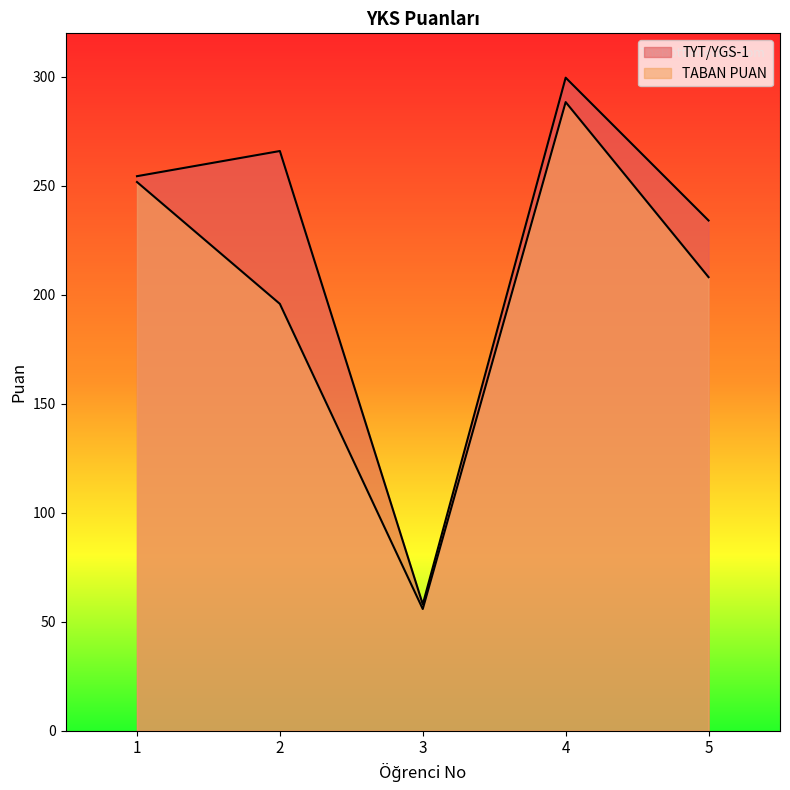

Reading left to right, transcribe all the data shown in this chart.

TYT/YGS-1: 1=254.4	2=266.0	3=58.0	4=299.6	5=234.1
TABAN PUAN: 1=251.8	2=195.9	3=55.9	4=288.4	5=208.1